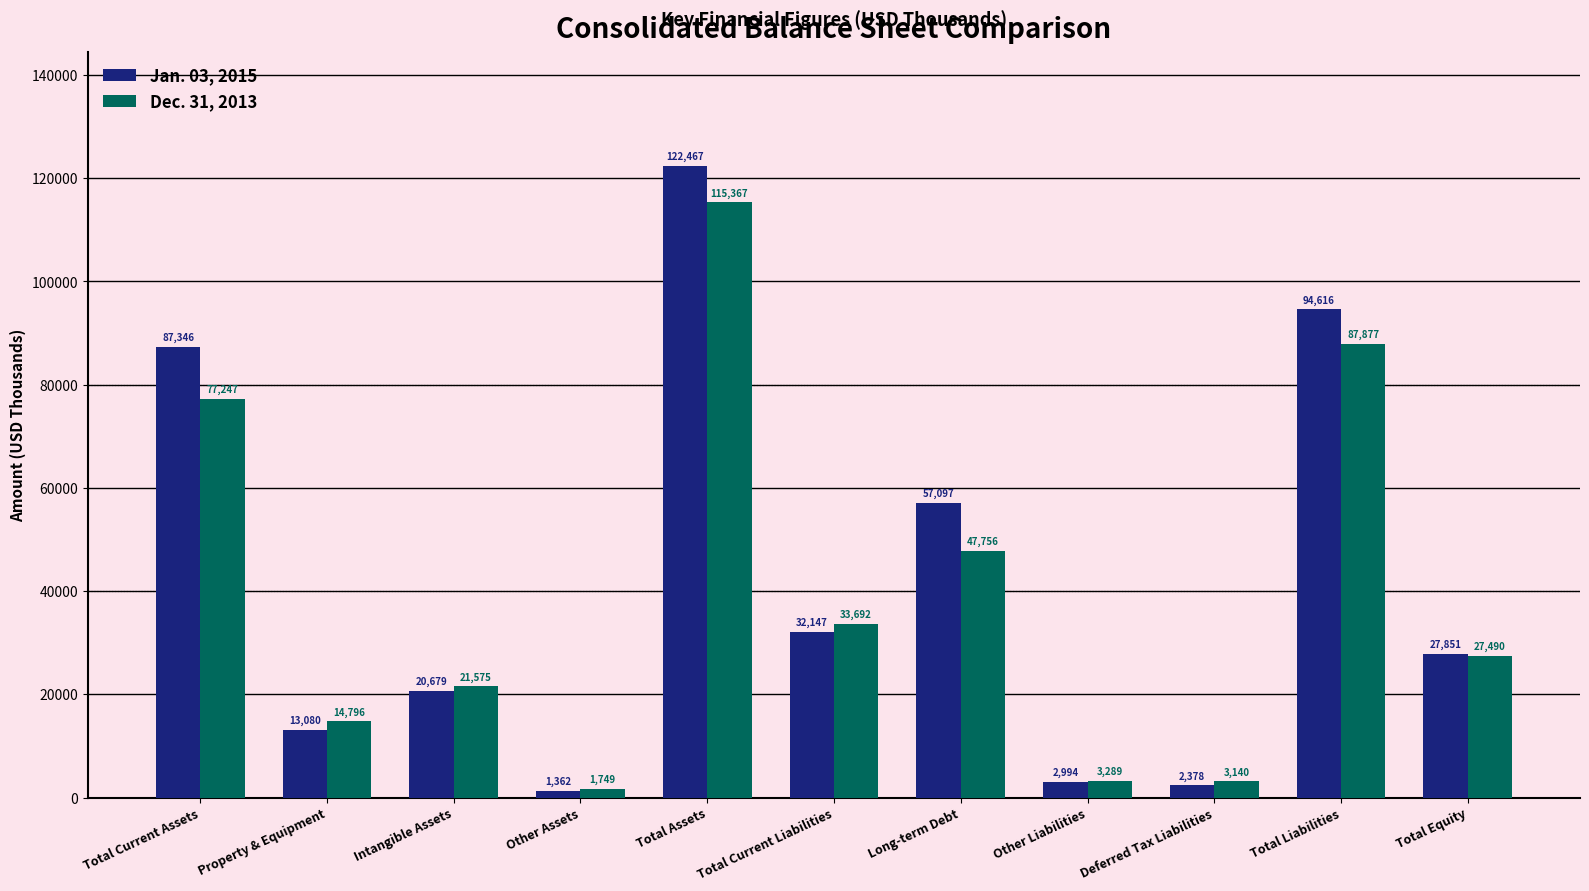

How many bars are there in total?

22